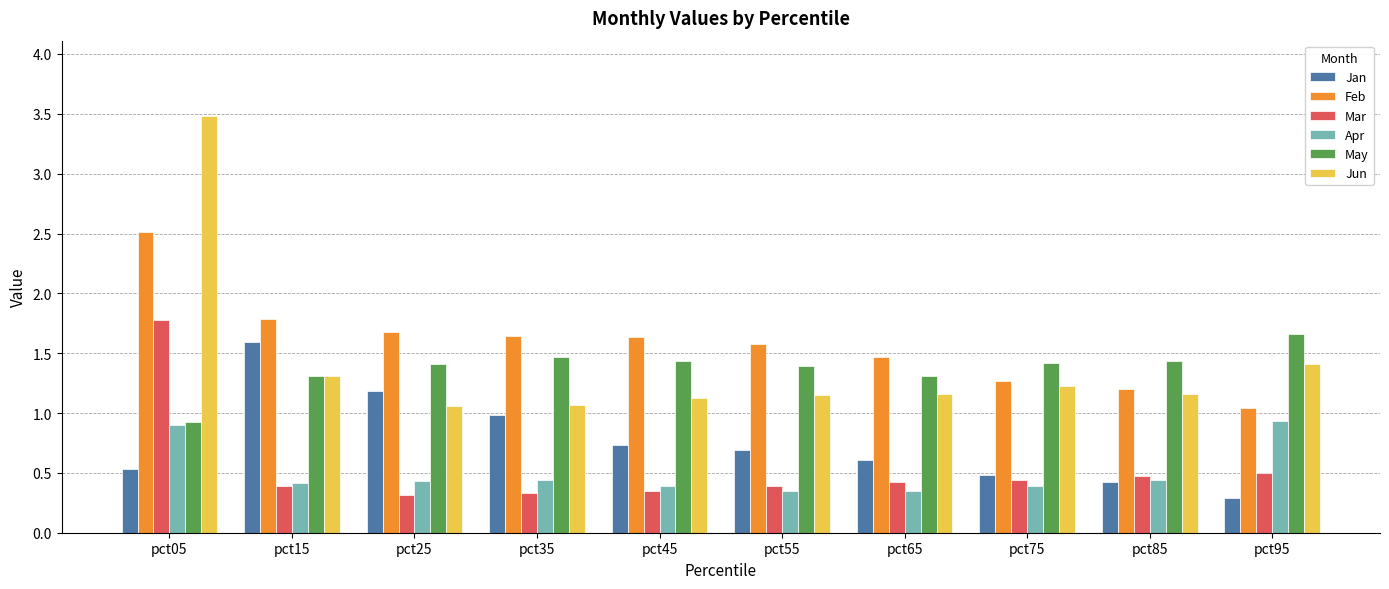

At pct65, list the series in order from largest to smallest.

Feb, May, Jun, Jan, Mar, Apr